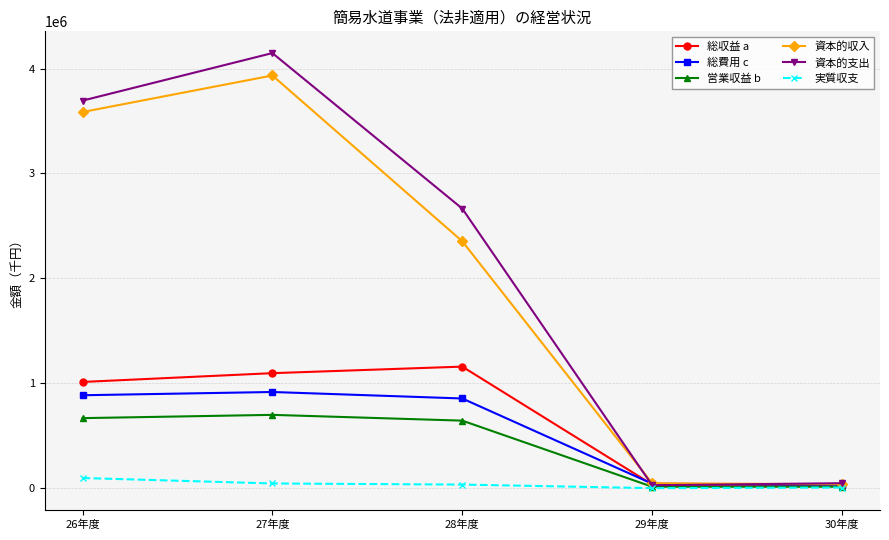

In 営業収益 b, how many points are higher than both neighbors (excluding endpoints)?

1